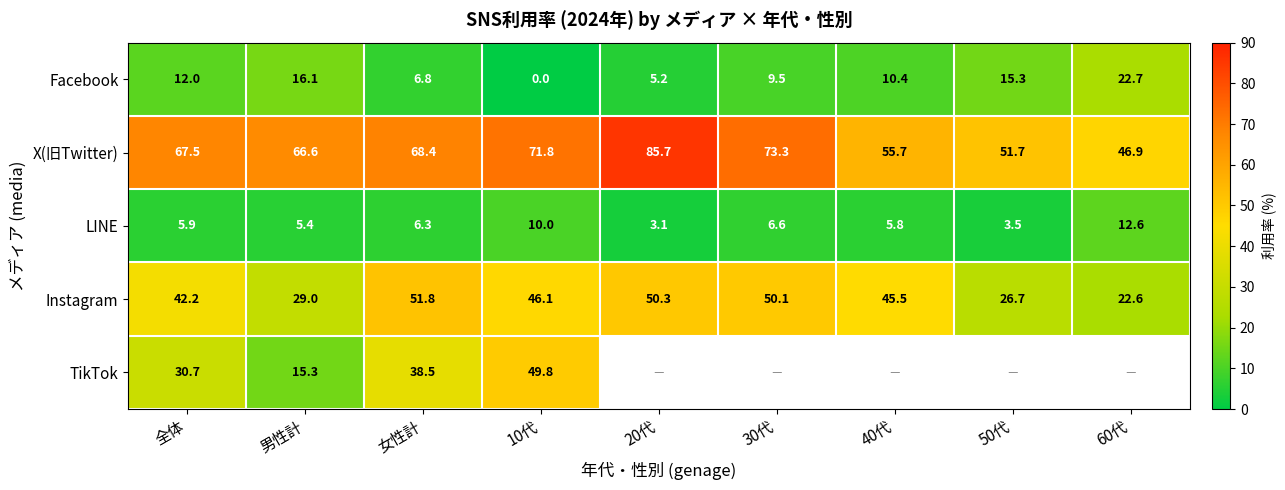

Is the value of Facebook at 30代 greater than the value of Instagram at 20代?

No